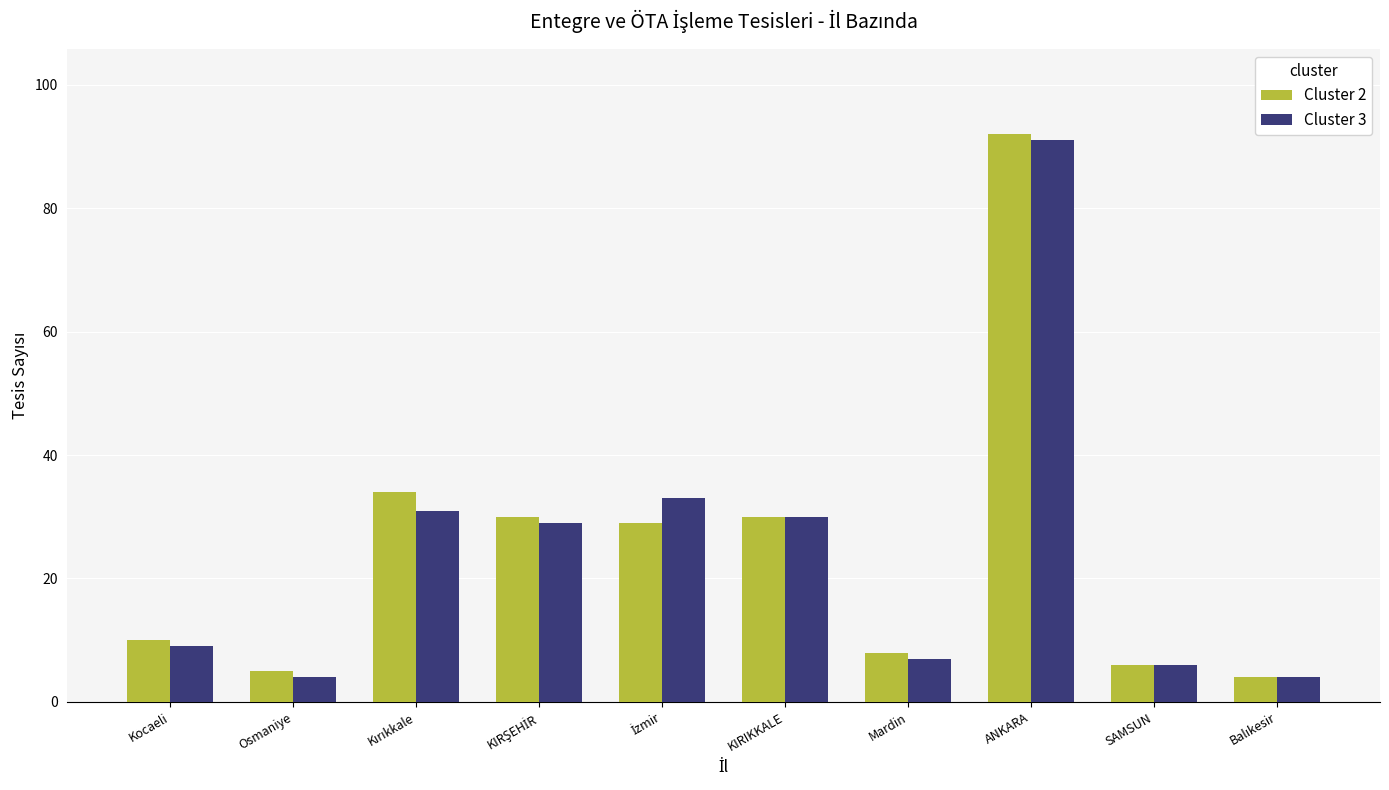

At which label does Cluster 3 reach its peak?

ANKARA